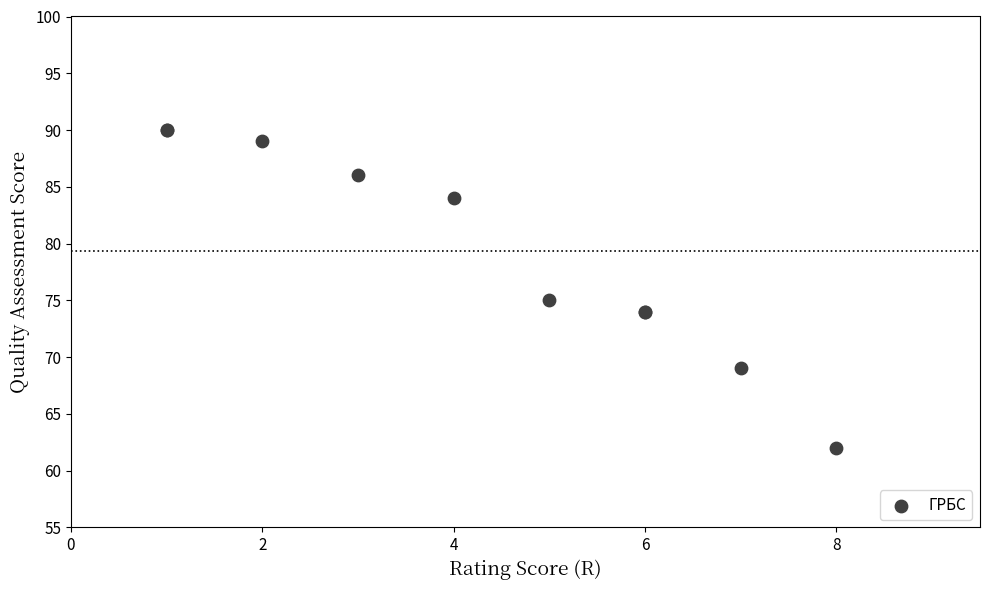

What Y value in the scatter plot is closest to 76?

75